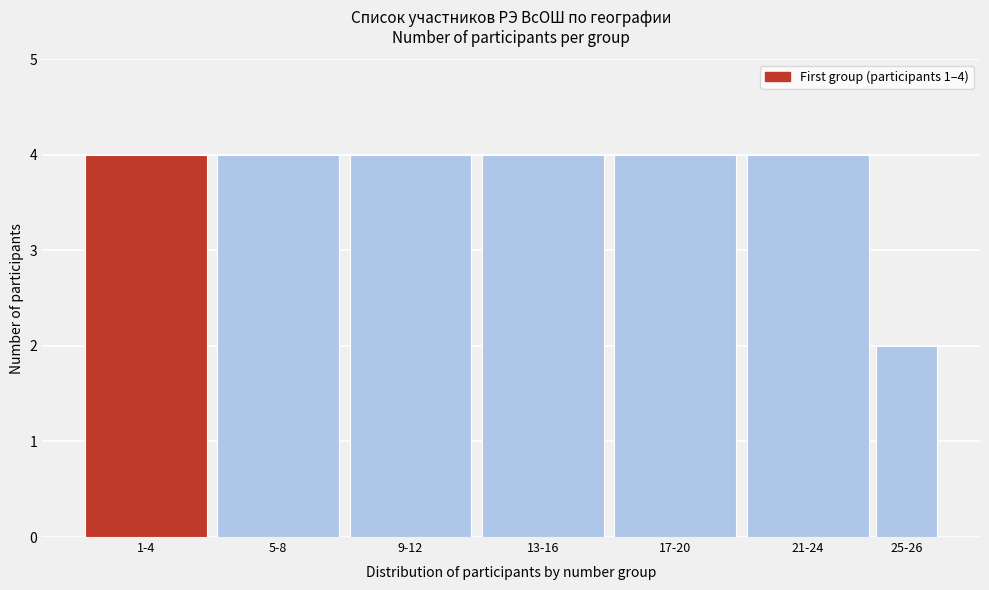

Reading left to right, what are all the values shown in this chart?

4	4	4	4	4	4	2